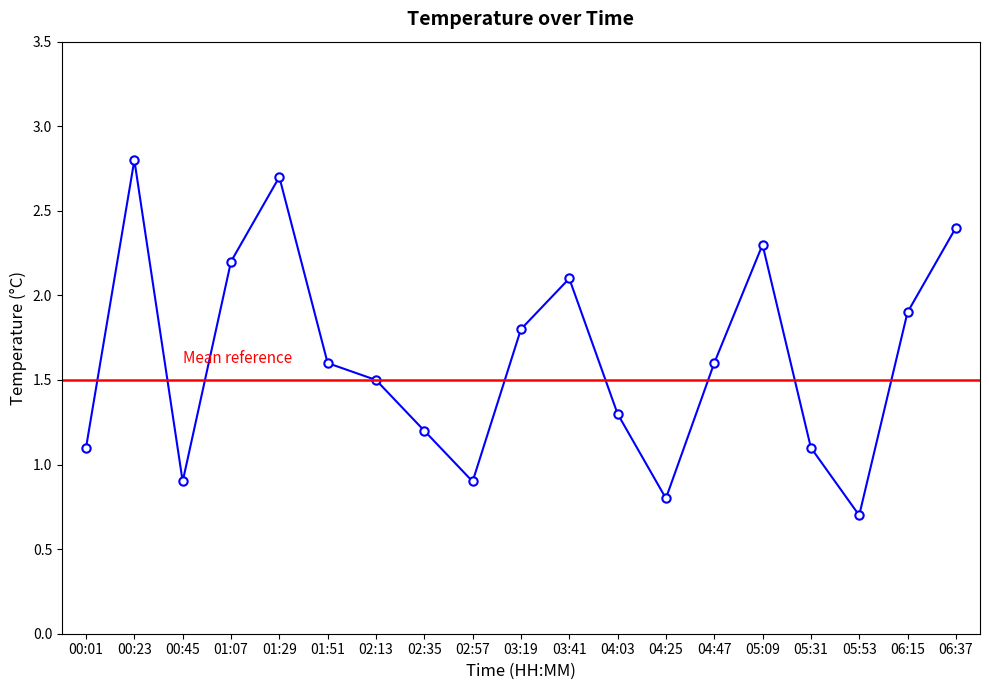

Where is the first local minimum?

00:45